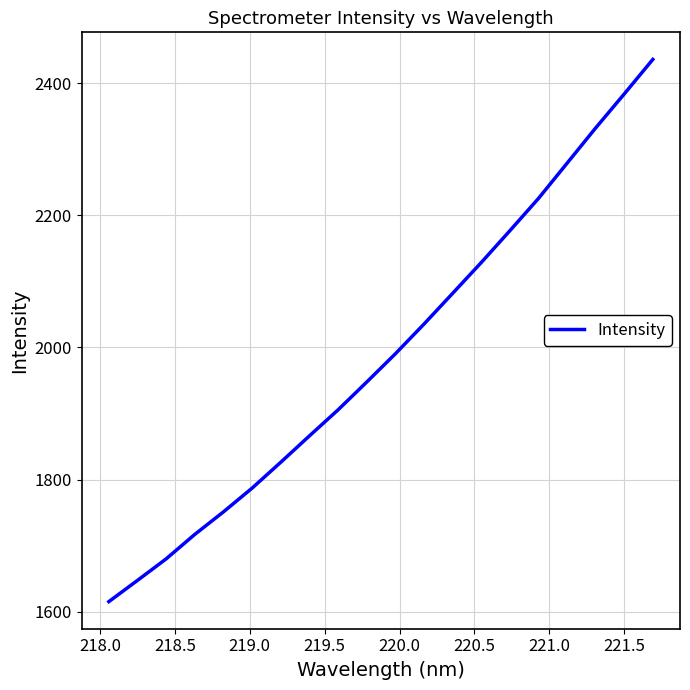

What is the minimum value shown in the chart?

1615.5